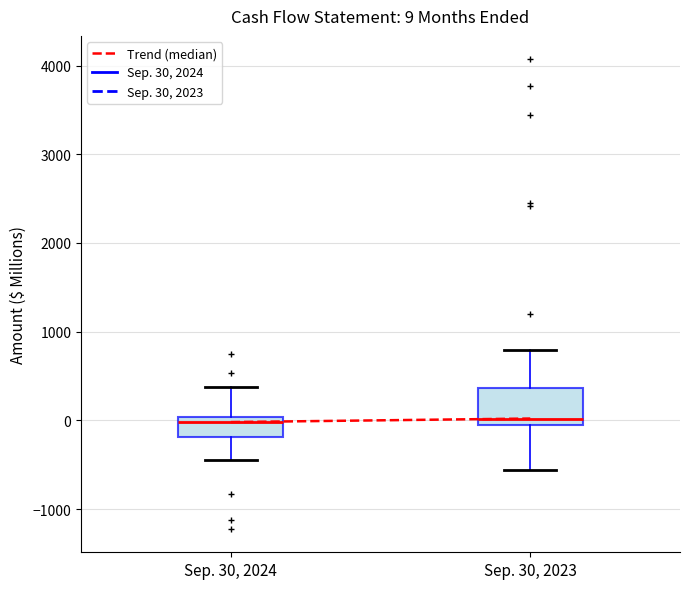

Comparing the boxes themselves (not the whiskers), which one is the tallest?

Sep. 30, 2023